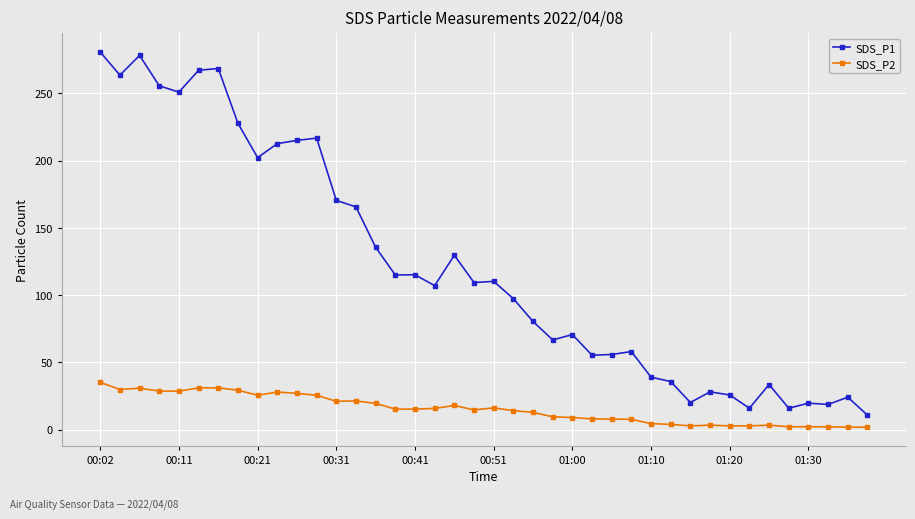

True or false: SDS_P1 and SDS_P2 intersect in this chart.

False